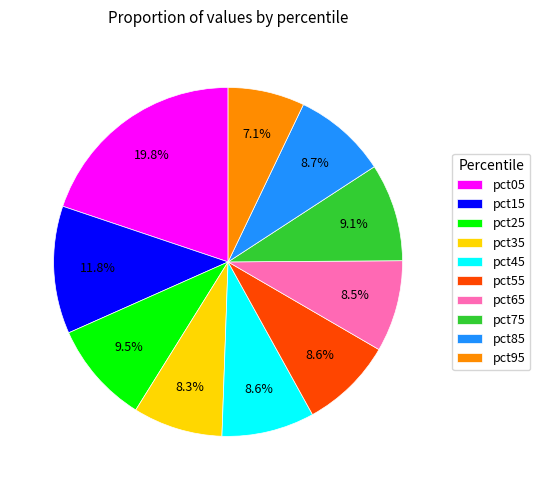

What is the largest slice in the pie chart?

pct05